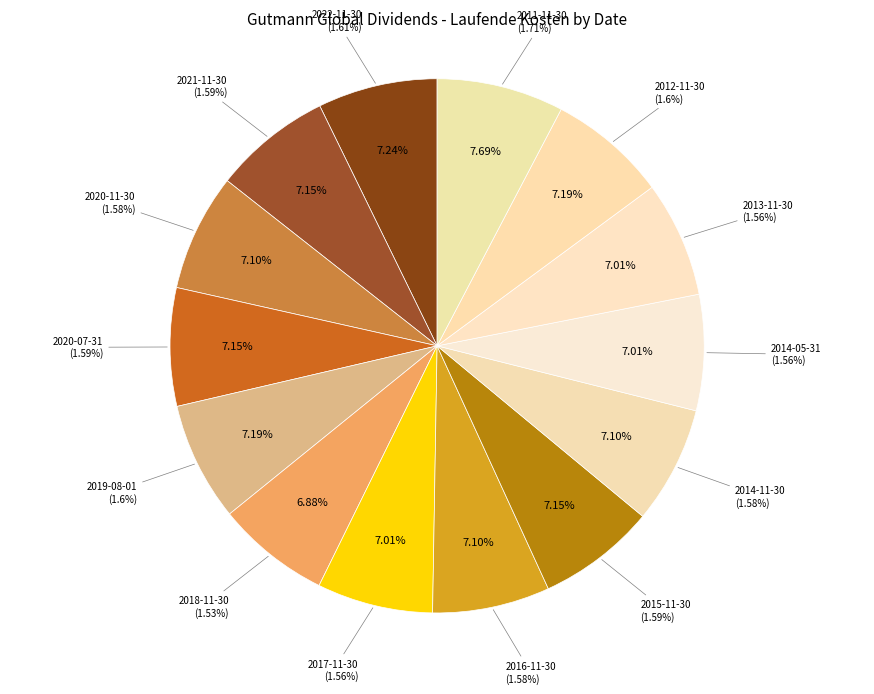

To the nearest percent, what percentage of the pie is 2020-07-31?

7%